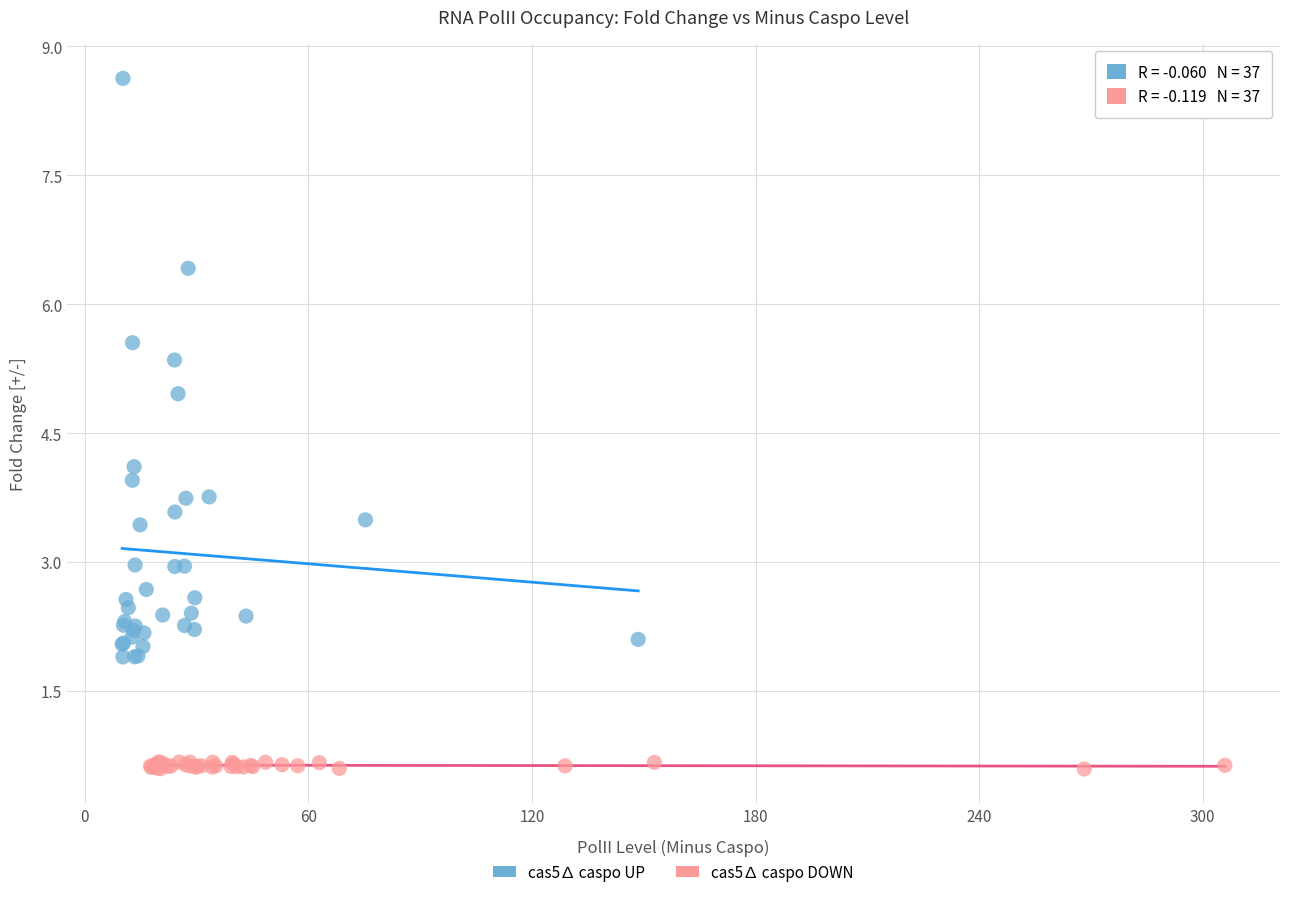

Which series reaches the maximum Y coordinate?

cas5∆ caspo UP